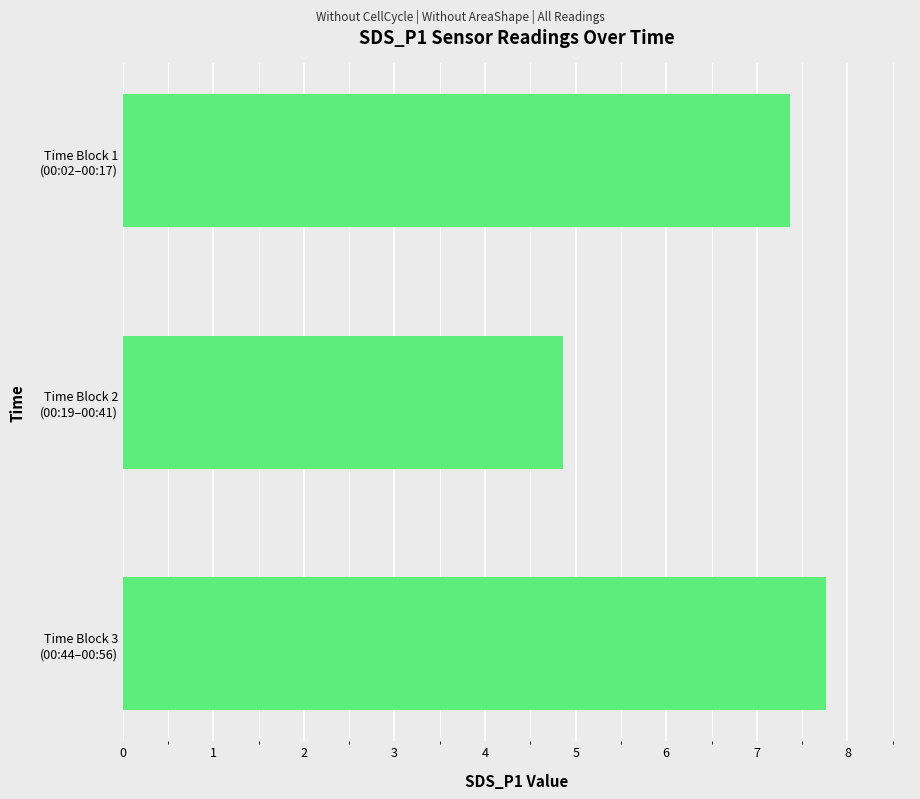

At which category does the chart reach its minimum across all series?

Time Block 2
(00:19–00:41)